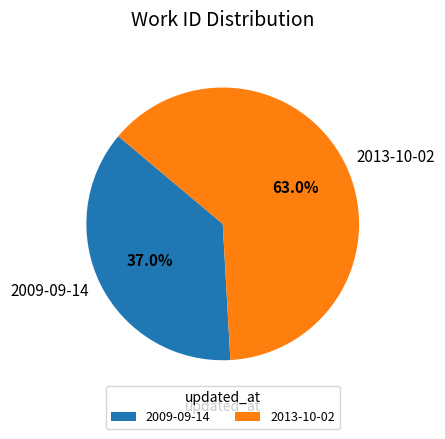

True or false: 2009-09-14 accounts for 37% of the total.

True